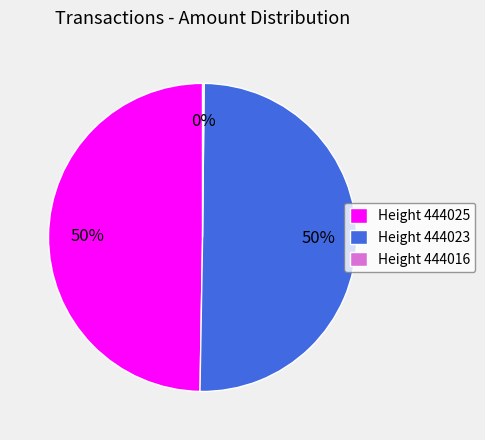

What is the ratio of the value at Height 444025 to the value at Height 444023?

1.0